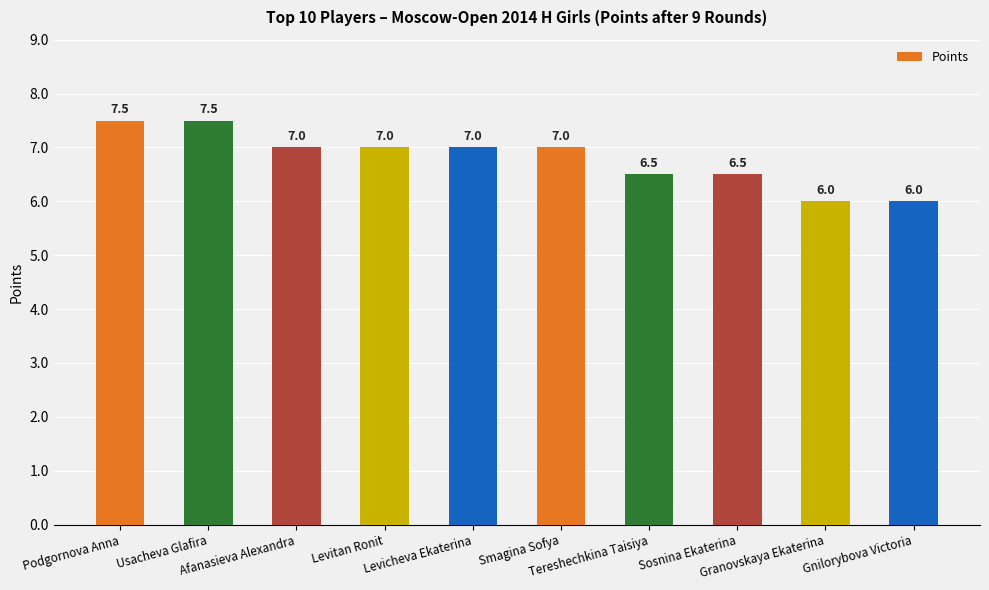

What is the approximate value at Afanasieva Alexandra?

7.0